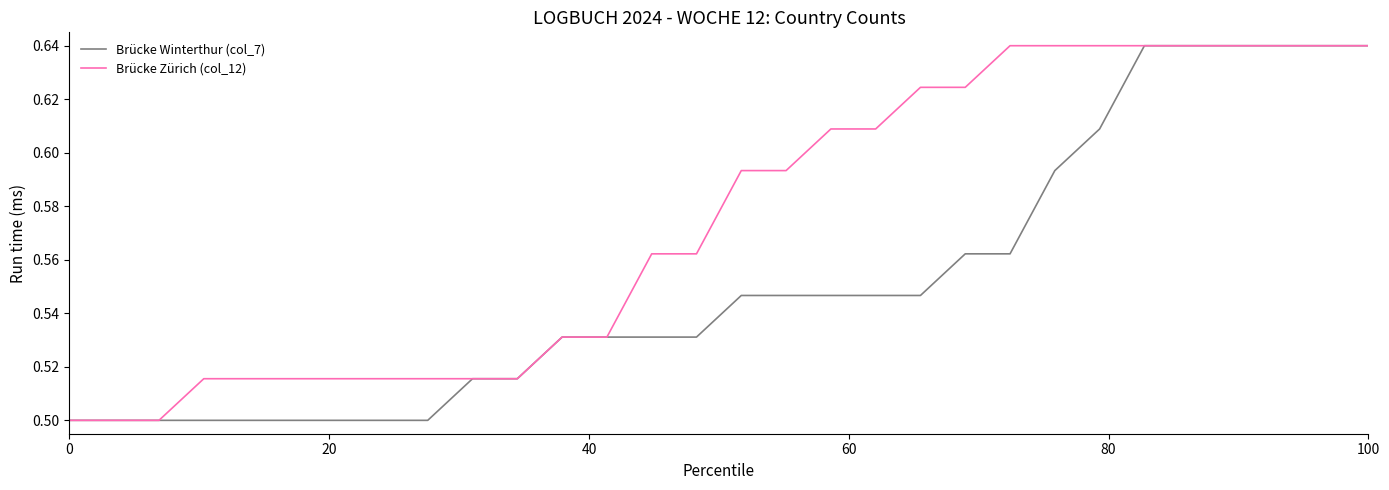

Which series has the largest total across all categories?

Brücke Zürich (col_12)